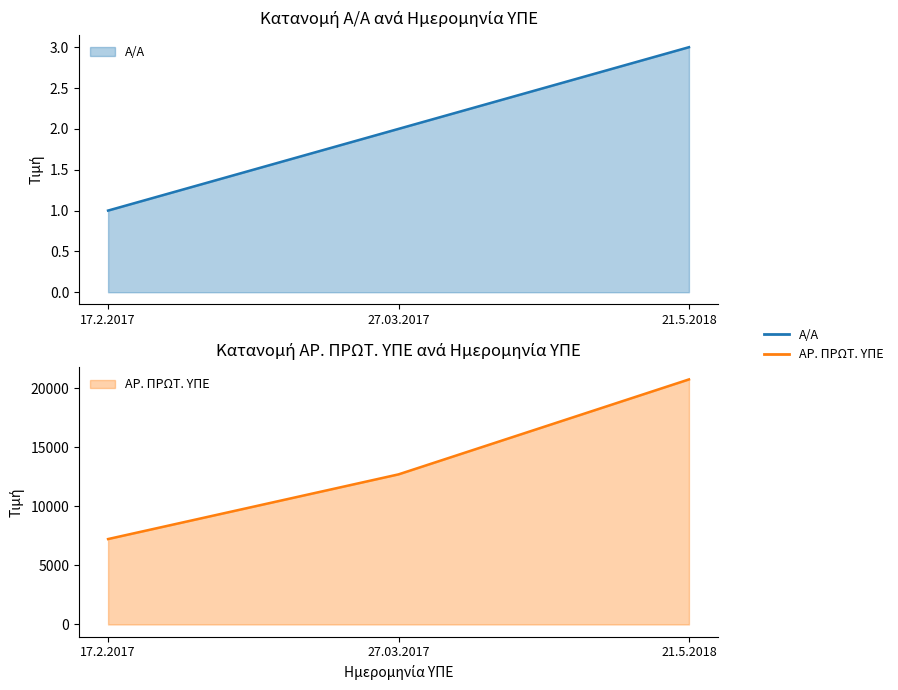

Which series changed the most between 17.2.2017 and 21.5.2018?

ΑΡ. ΠΡΩΤ. ΥΠΕ